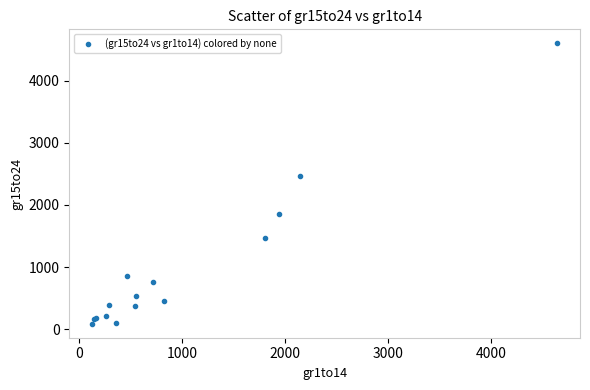

What Y value in the scatter plot is closest to 2345?

2470